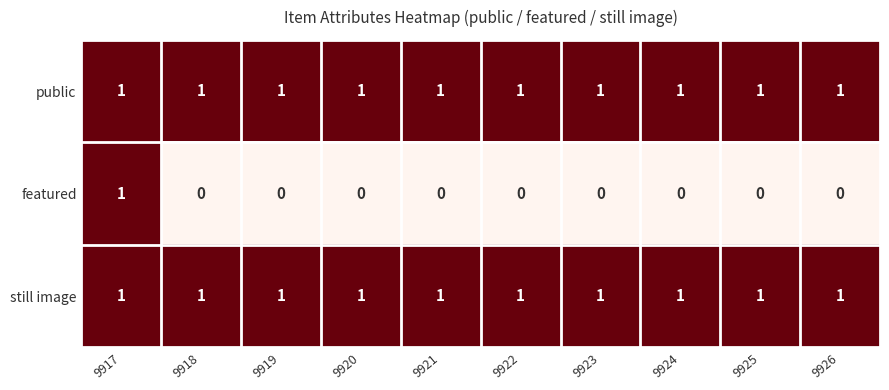

Which series has the widest spread of values?

featured